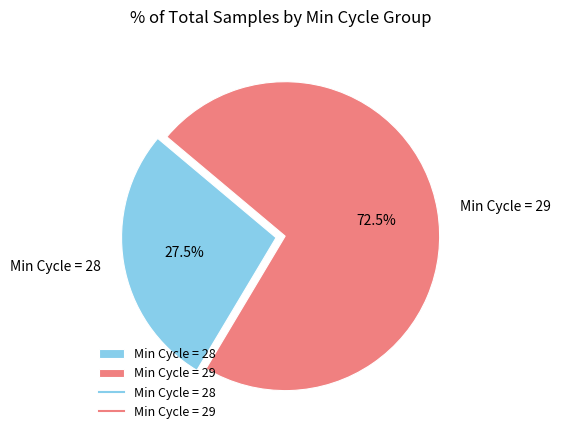

Combined, do Min Cycle = 29 and Min Cycle = 28 account for over 50%?

Yes